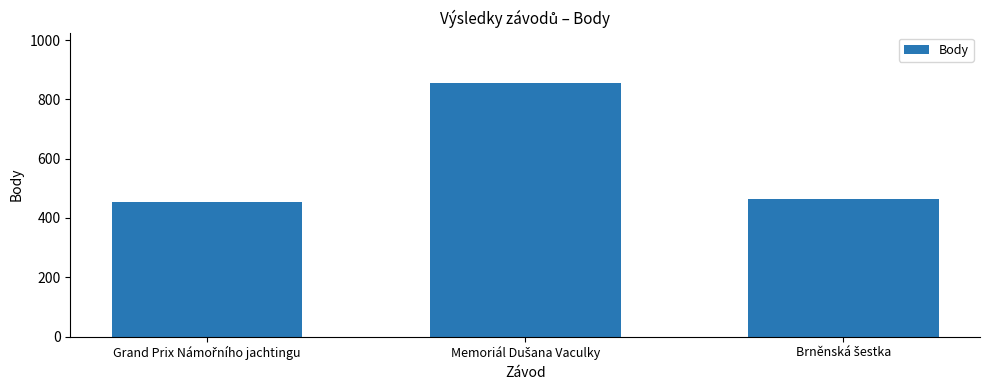

What is the value of the 1st bar from the left?

453